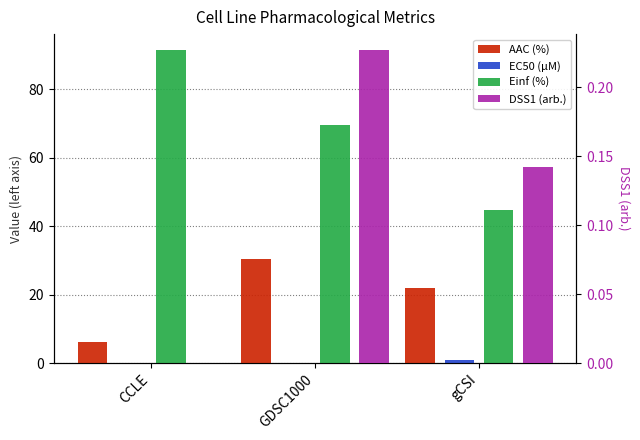

What are all the series names shown in the legend?

AAC (%), EC50 (µM), Einf (%), DSS1 (arb.)